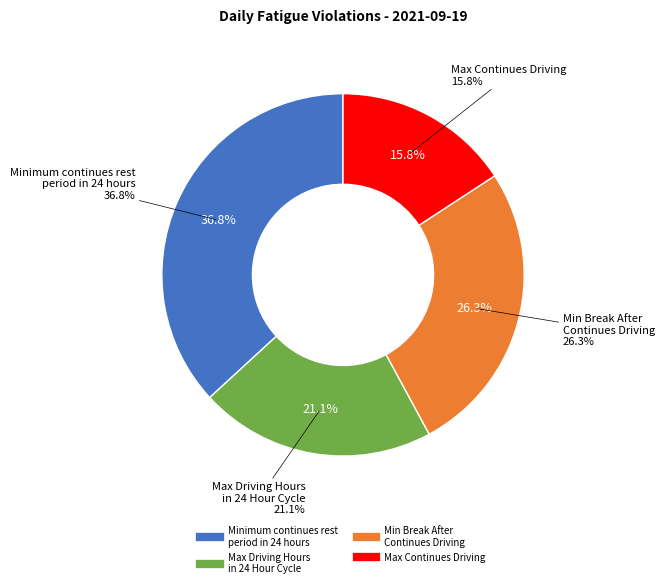

Which slice is the smallest?

Max Continues Driving